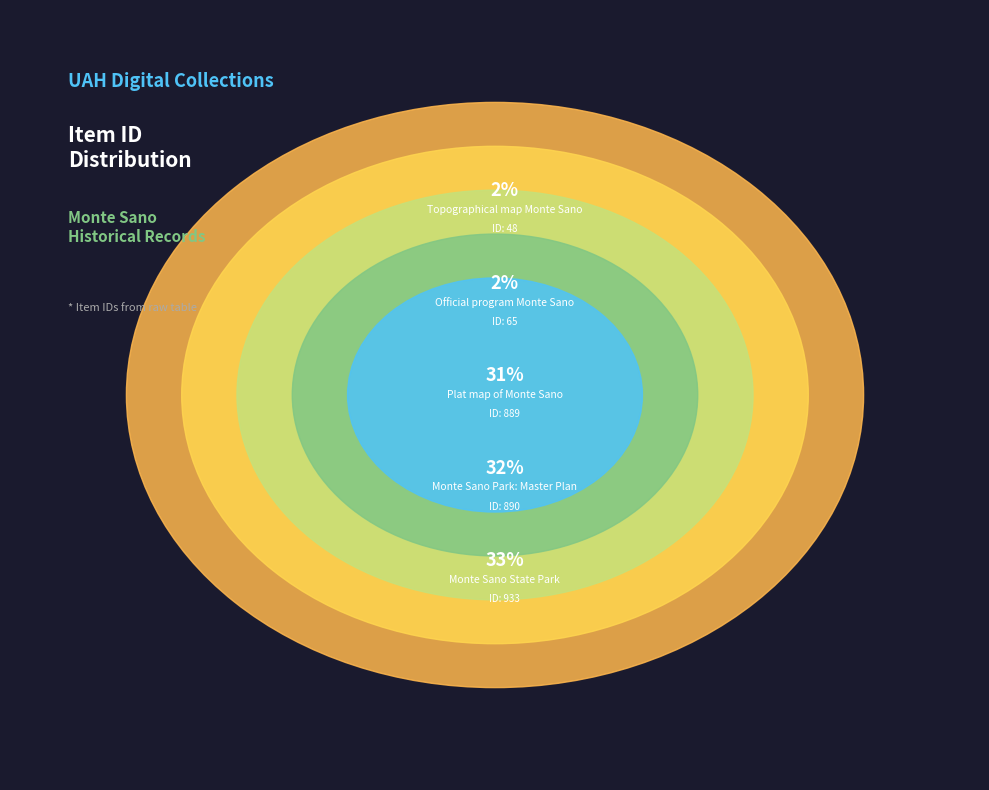

True or false: Topographical map Monte Sano (loc_mshc_000047) accounts for 11% of the total.

False